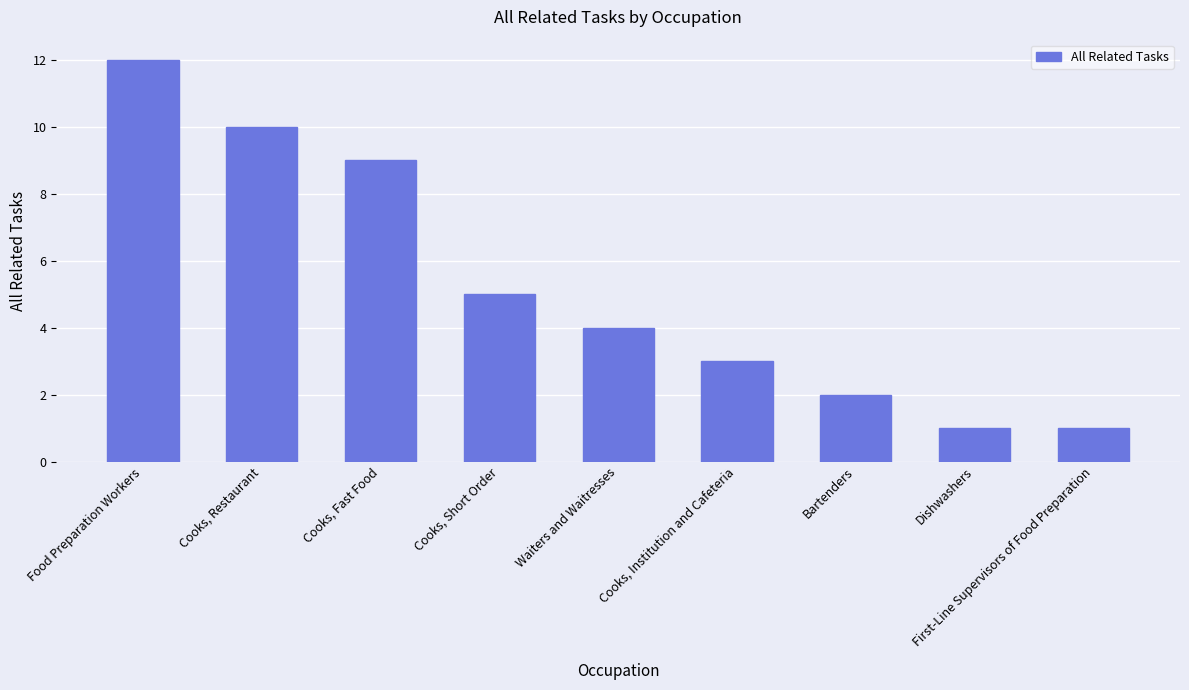

What is the change in value from Cooks, Fast Food to Cooks, Short Order?

-4